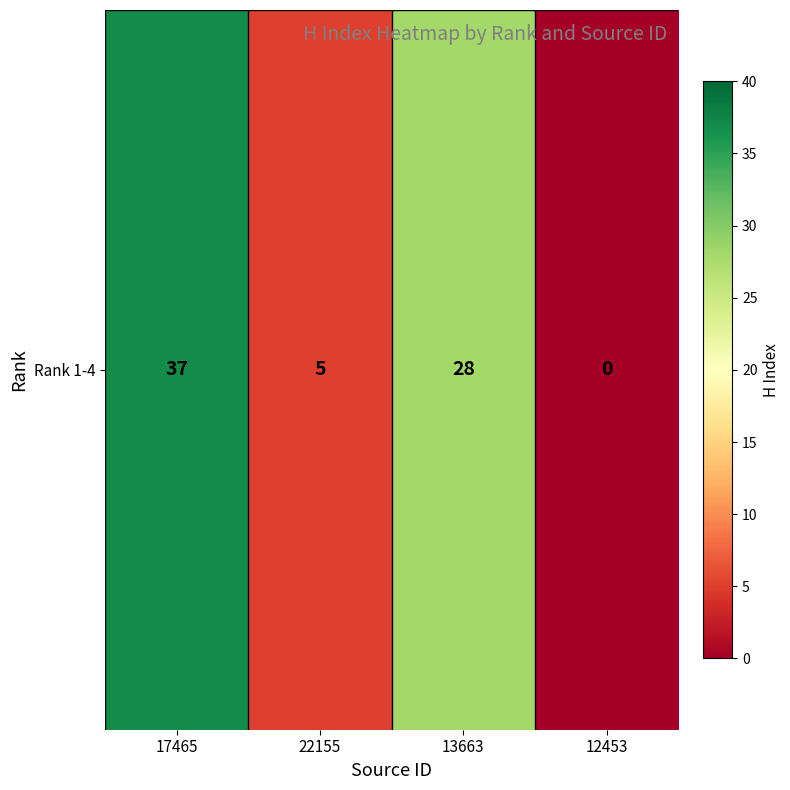

Which category has the highest value across all series?

17465